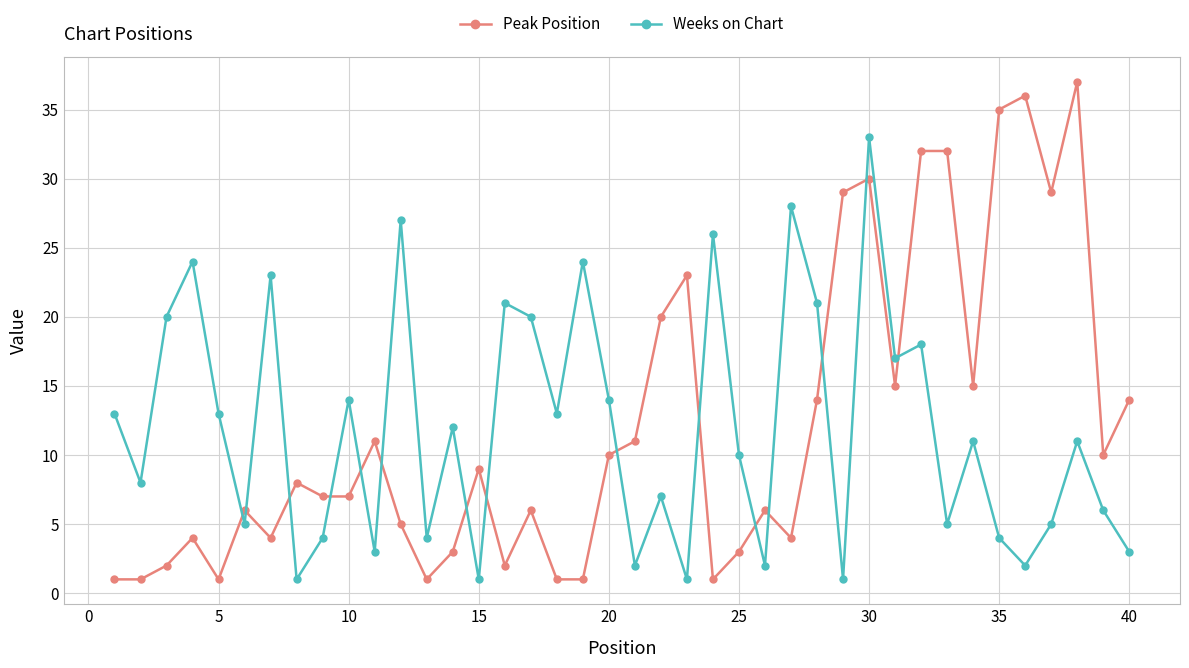

Which series has the widest spread of values?

Peak Position